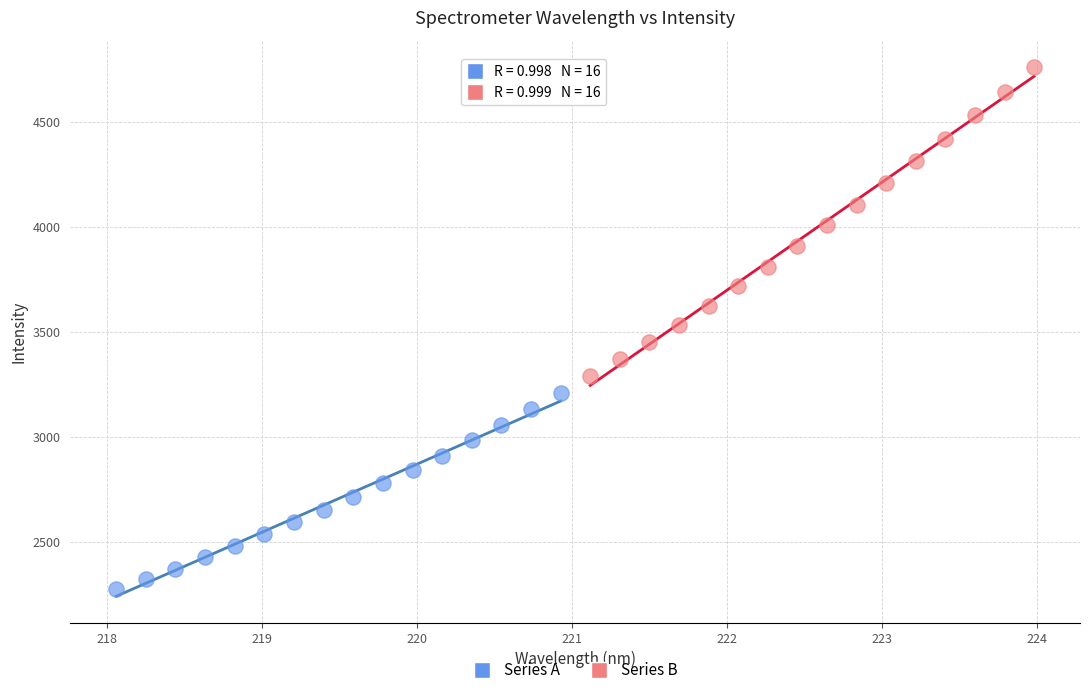

Which series contains the lowest Y value?

Series A